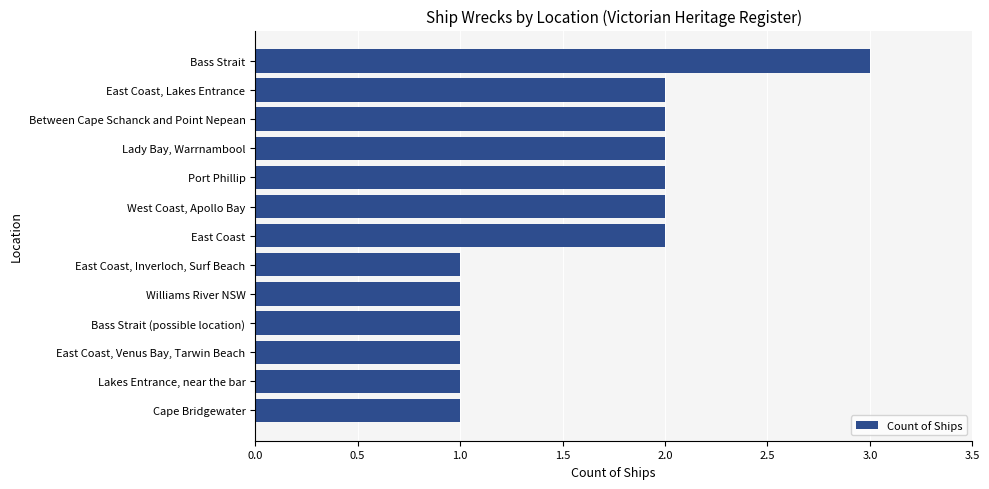

What is the sum of all values?

21